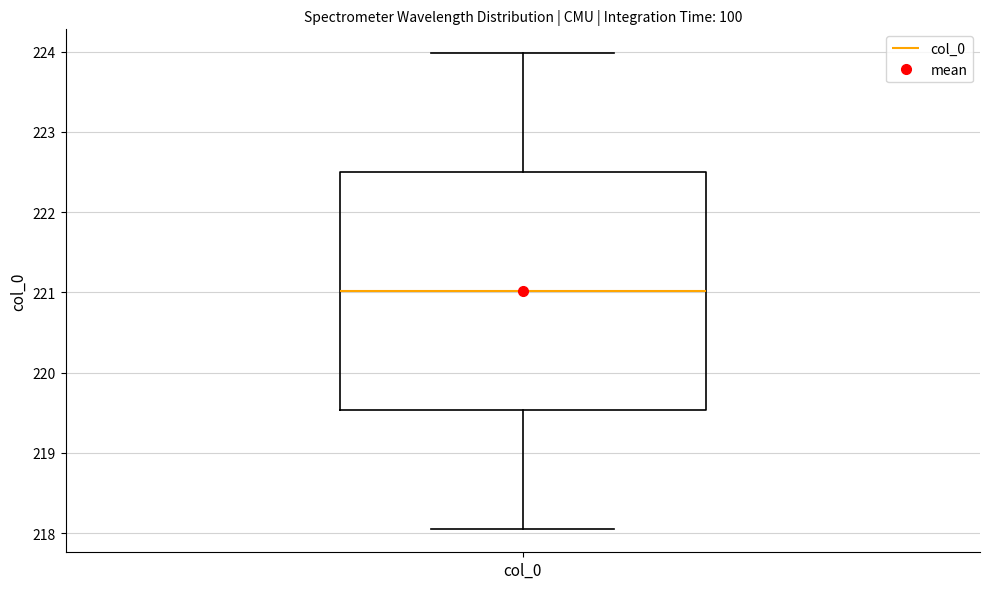

Read this box plot against the y-axis: the position of the median line, the range covered by the box, and the ends of both whiskers. The values are not printed on the chart, so give them approximately, as read against the axis.

median 221.0, box 219.5 to 222.5, whiskers 218.1 to 224.0